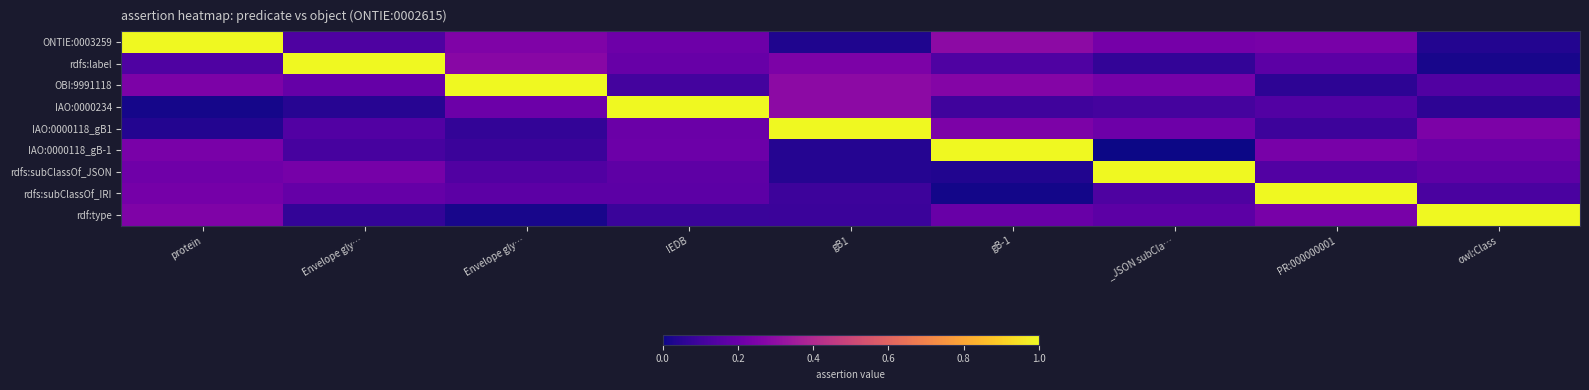

Which label corresponds to the smallest value in the chart?

_JSON subCla…